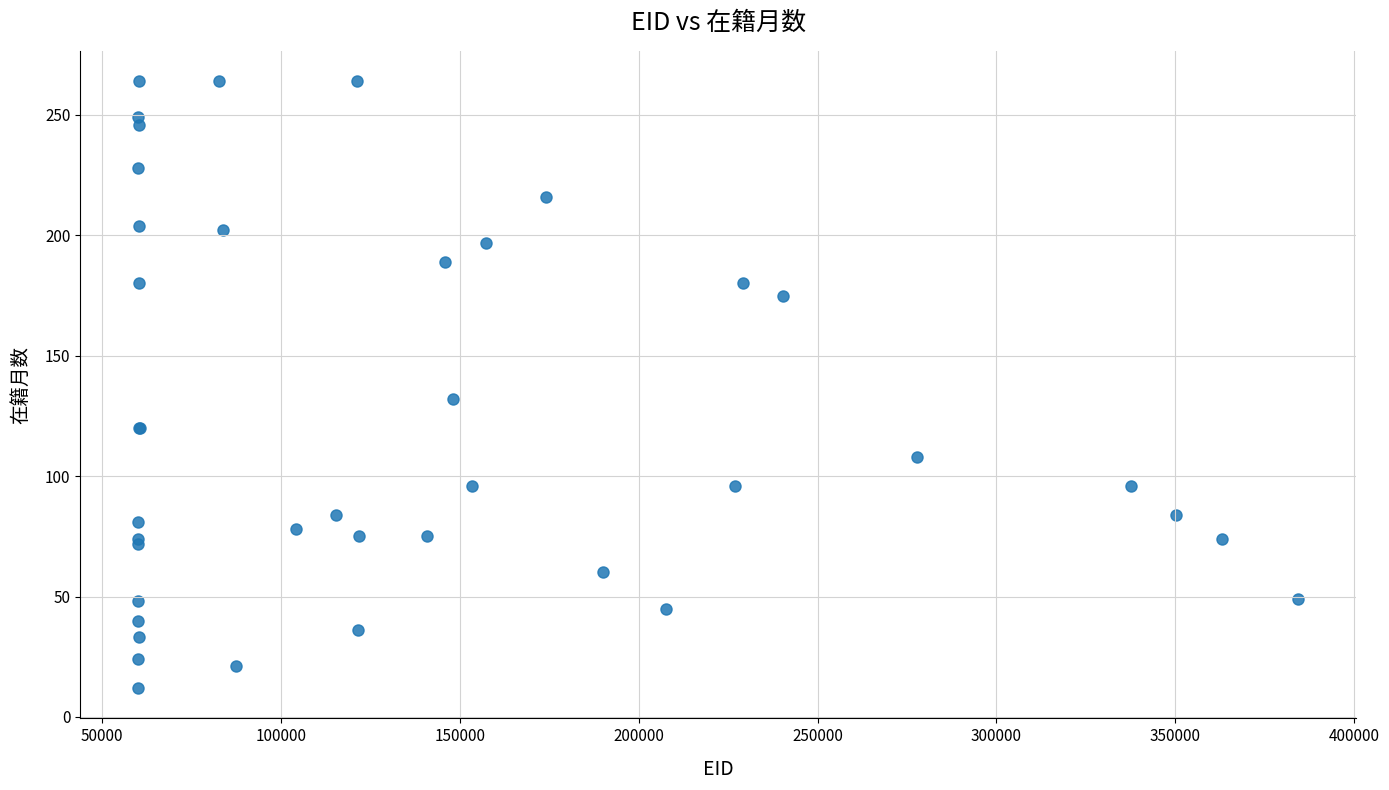

What Y value in the scatter plot is closest to 138?

132